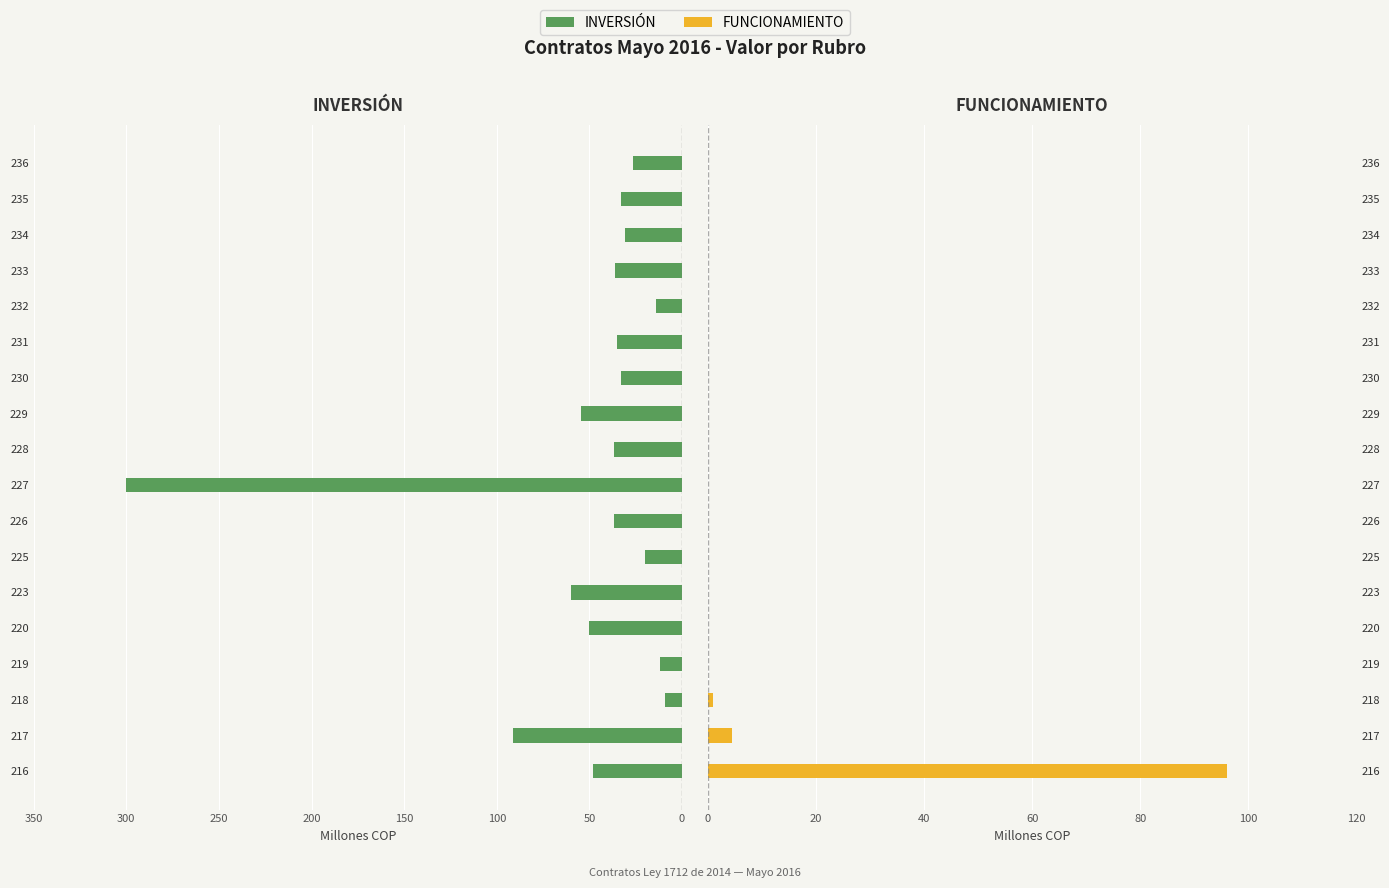

What is the difference between the second highest and second lowest values in the FUNCIONAMIENTO series?

4.5